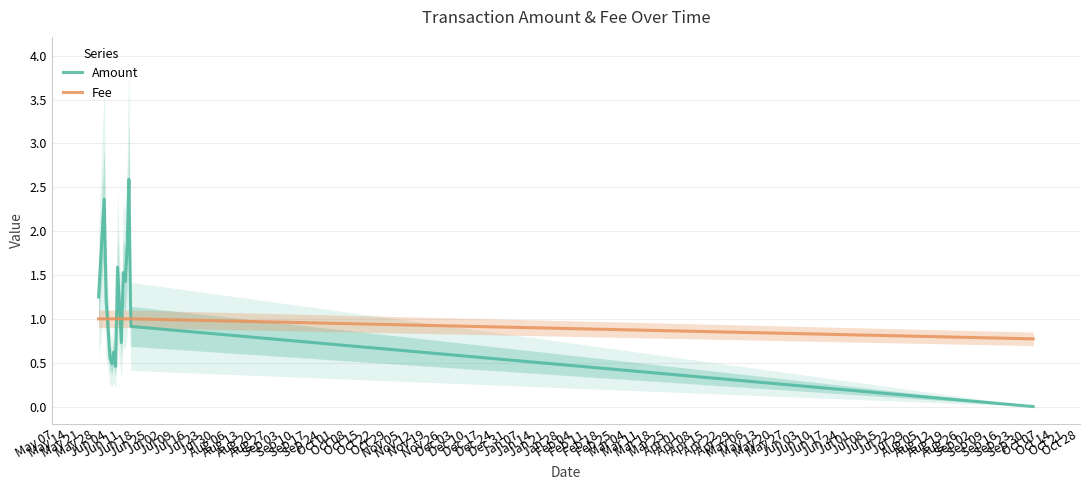

What is the value of the Fee point at the 10th from the left?

1.0